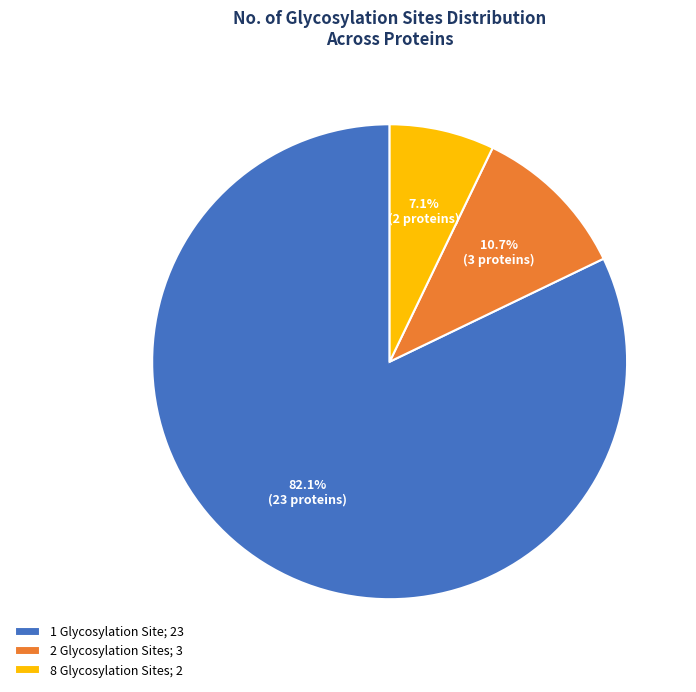

Is there any slice that represents more than half of the pie?

Yes